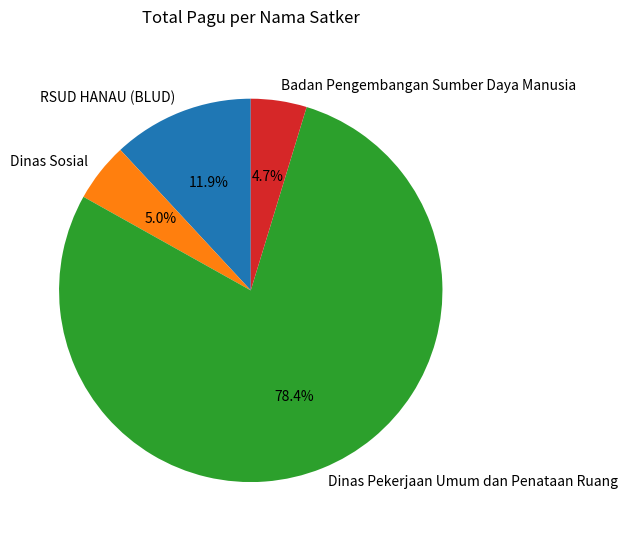

Which slice is the largest?

Dinas Pekerjaan Umum dan Penataan Ruang